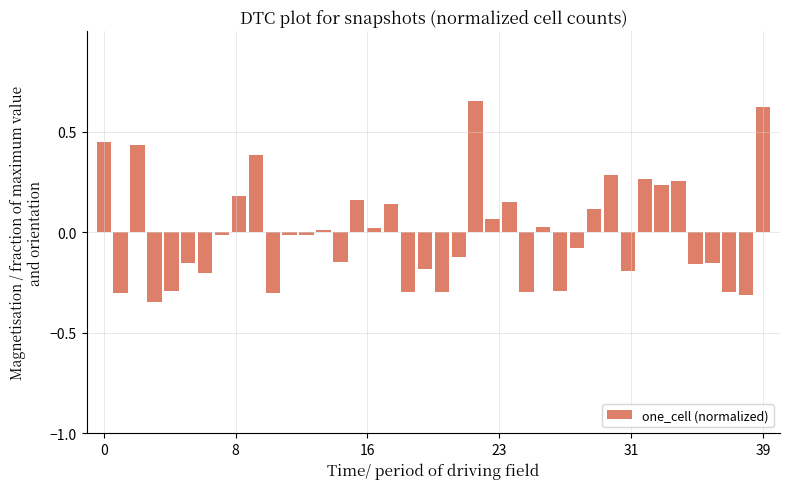

What is the difference between the second highest and second lowest values?

0.9